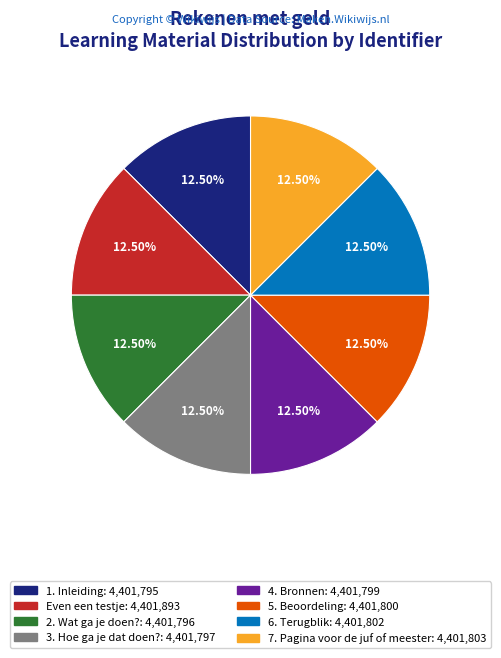

Does 4. Bronnen represent more than half of the total?

No